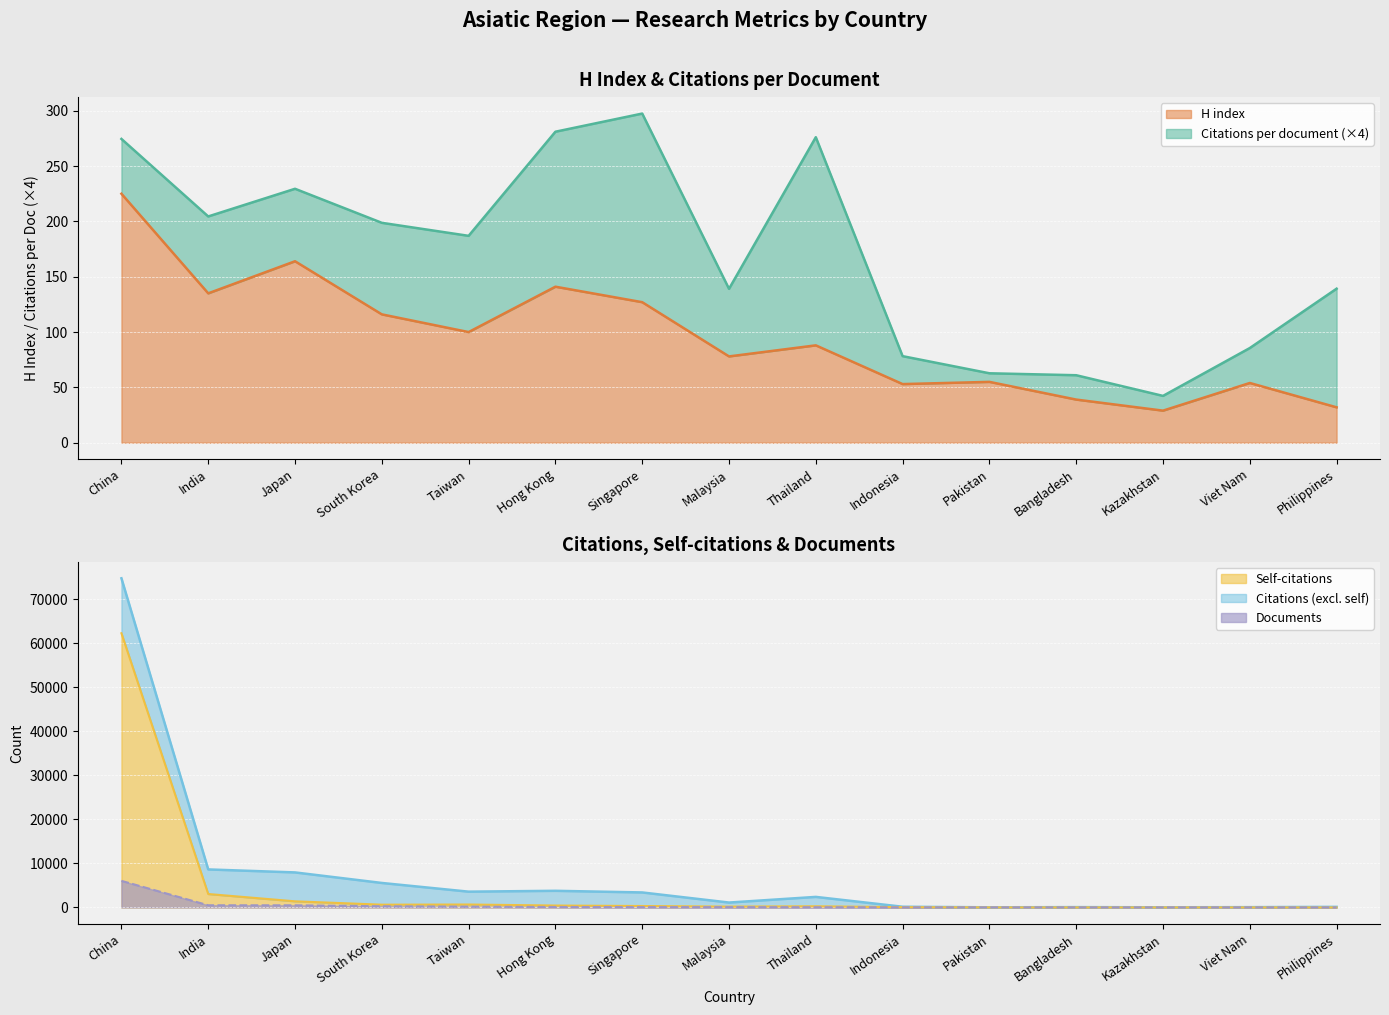

True or false: H index has a value of 88 at Thailand.

True